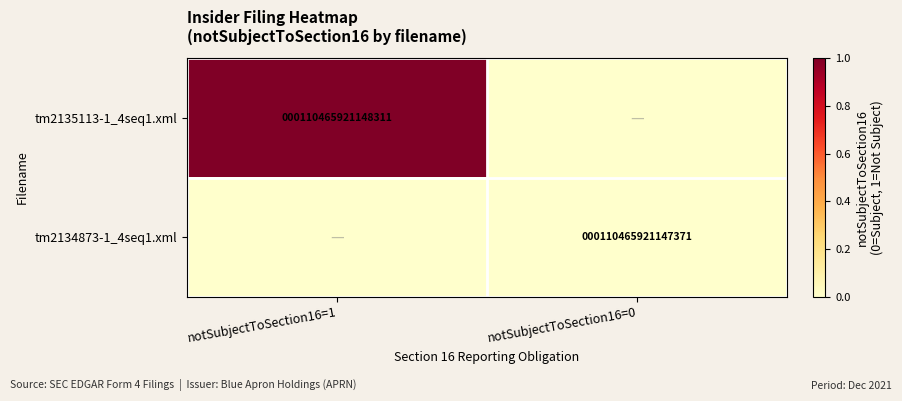

Which series has the widest spread of values?

tm2135113-1_4seq1.xml